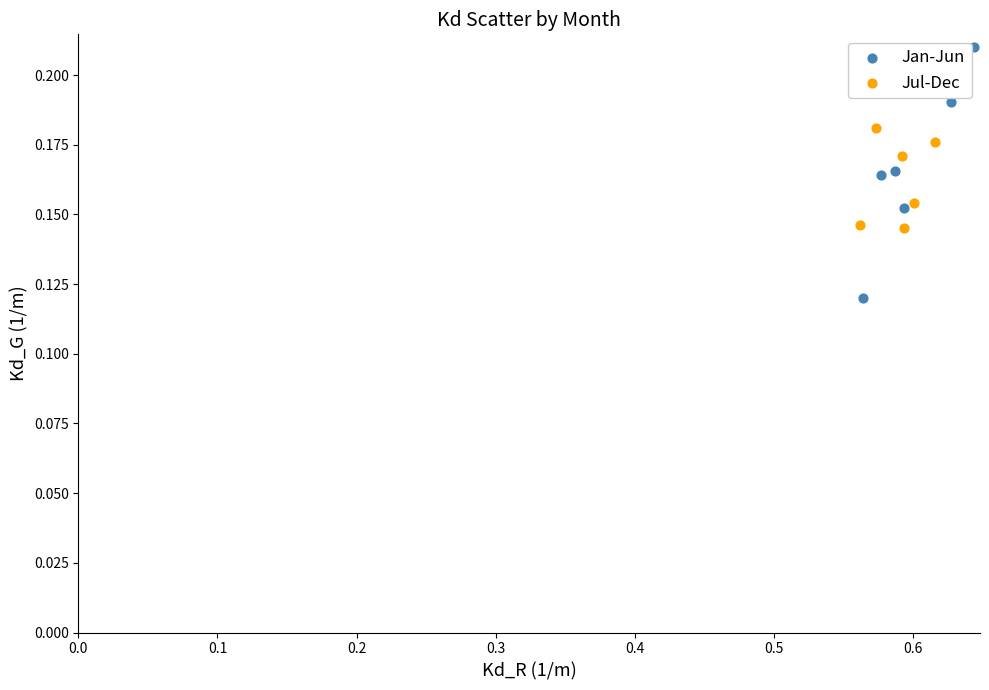

Which series has the widest spread of Y values?

Jan-Jun